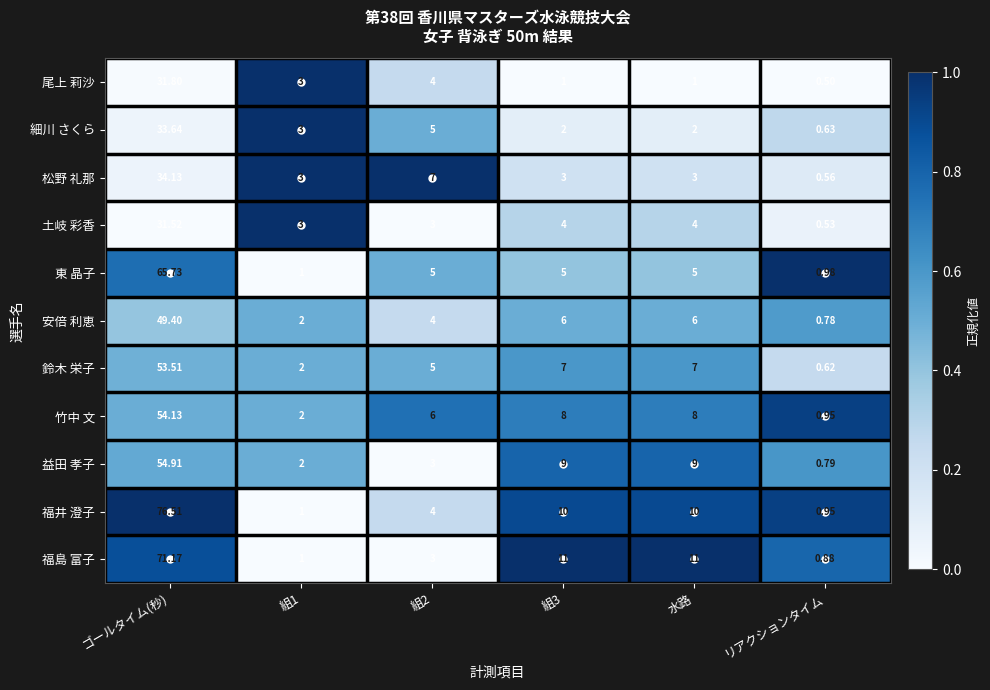

Which category has the highest value in the 東 晶子 series?

ゴールタイム(秒)